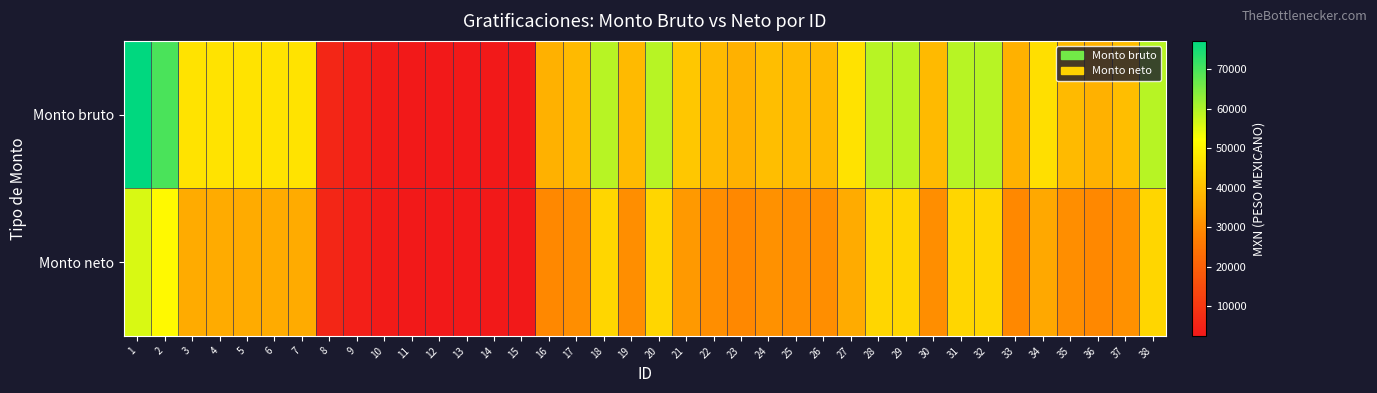

What is the difference between the highest and lowest values at 2?

18617.8